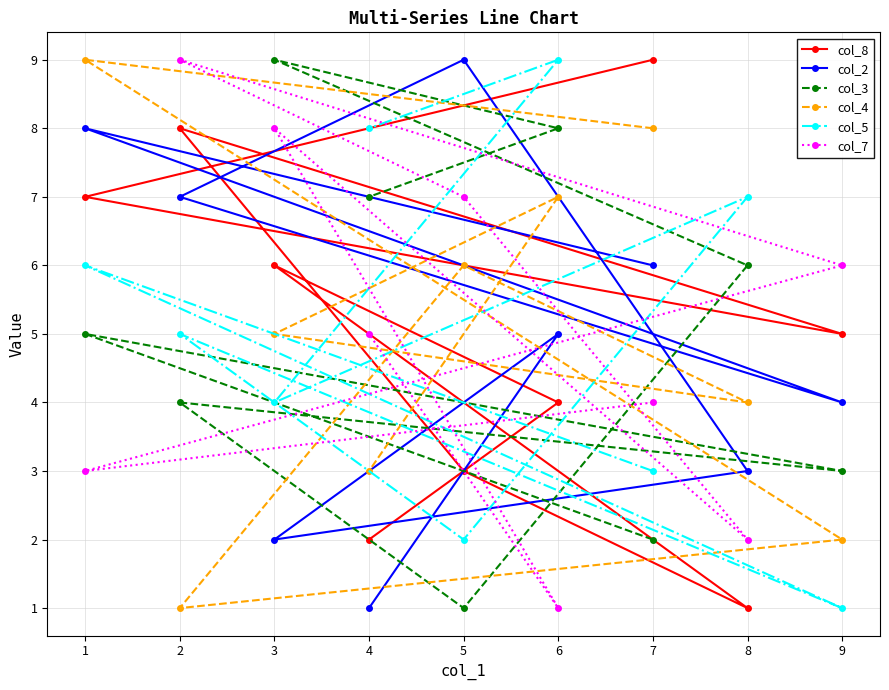

What is the total value across all series at 3?

34